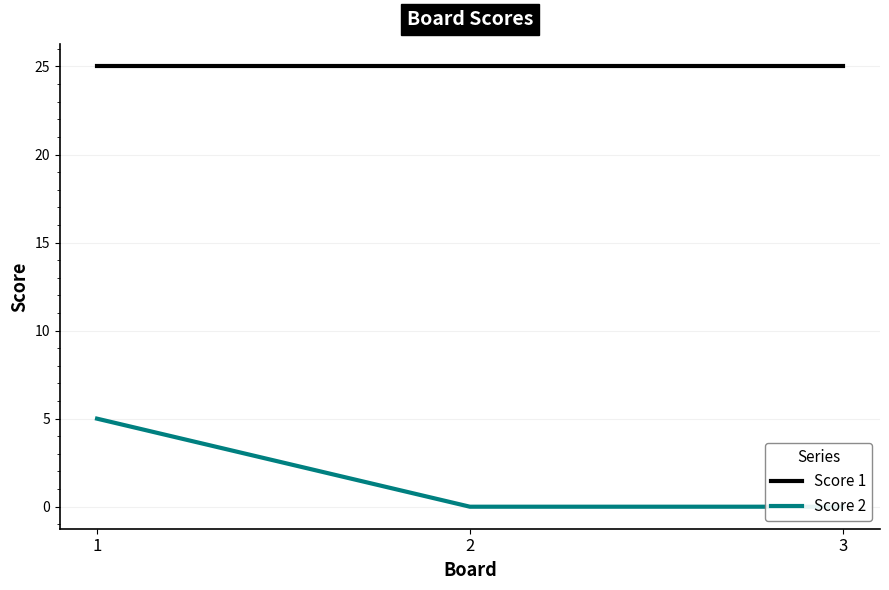

Between 1 and 2, which series saw the biggest shift?

Score 2